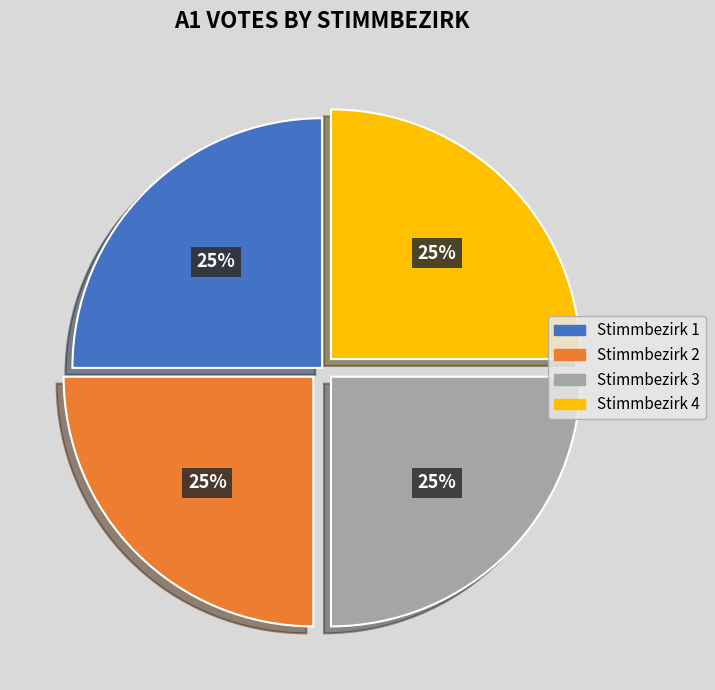

To the nearest percent, what is the combined percentage of Stimmbezirk 2 and Stimmbezirk 4?

50%